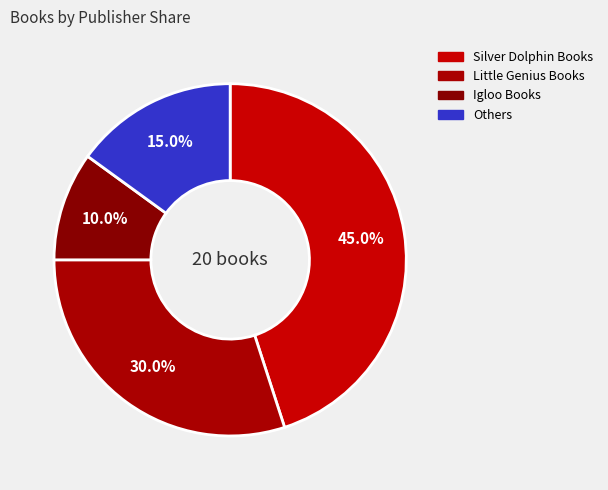

To the nearest percent, what is the combined percentage of Igloo Books and Silver Dolphin Books?

55%